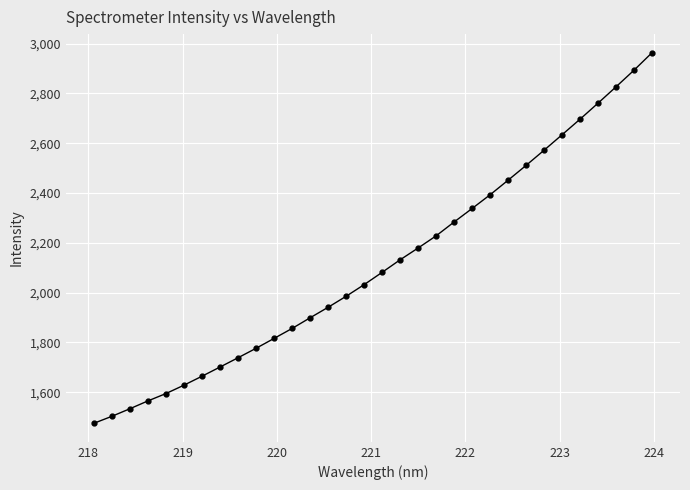

What is the minimum value shown in the chart?

1474.8